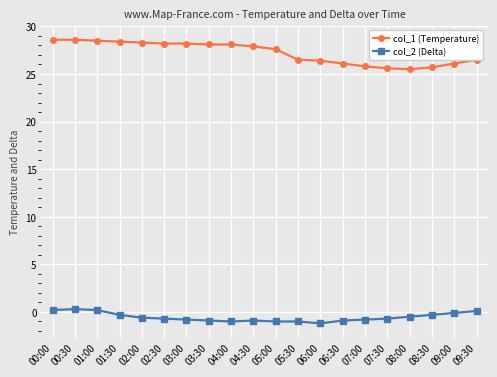

List the series in order of their peak value, highest first.

col_1 (Temperature), col_2 (Delta)